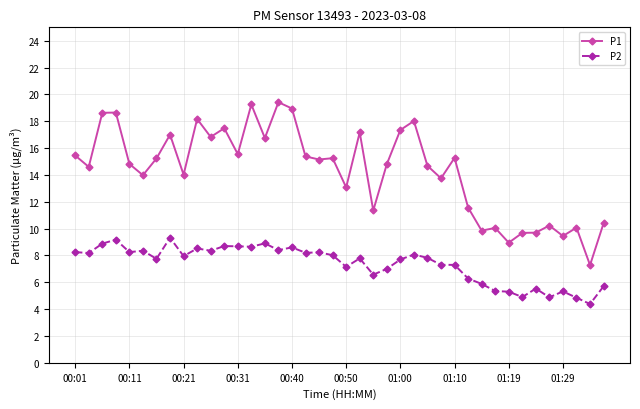

What is the value of the P1 point at the 7th from the left?

15.2